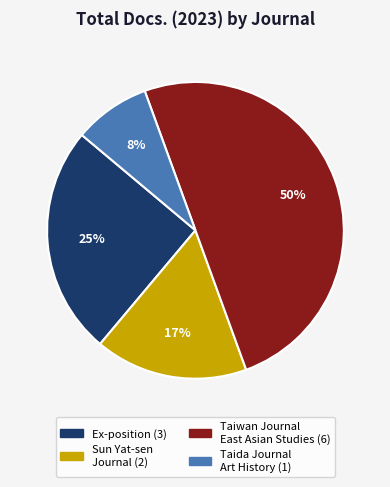

To the nearest percent, what is the average slice percentage?

25%